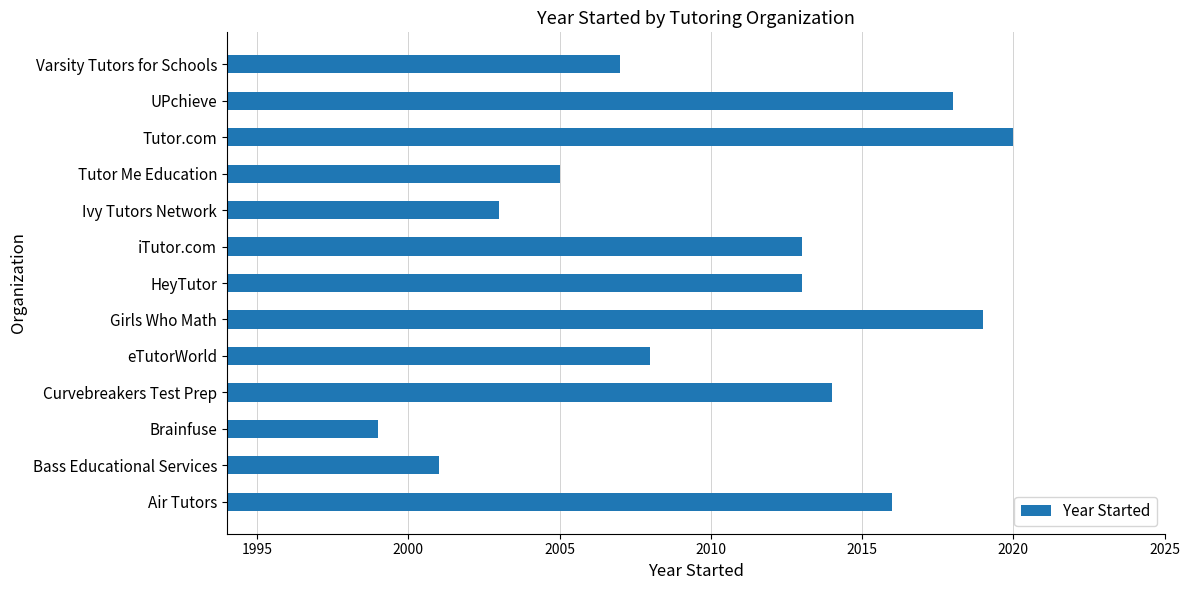

Is it true that the value at eTutorWorld is 2008?

True